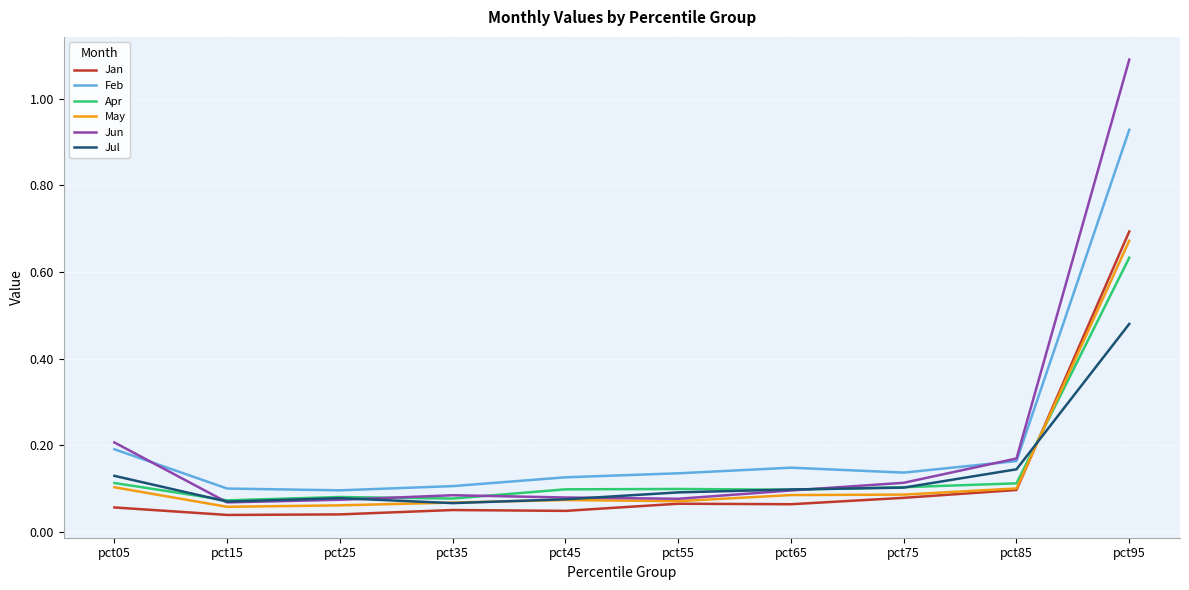

What is the maximum value shown in the chart?

1.1